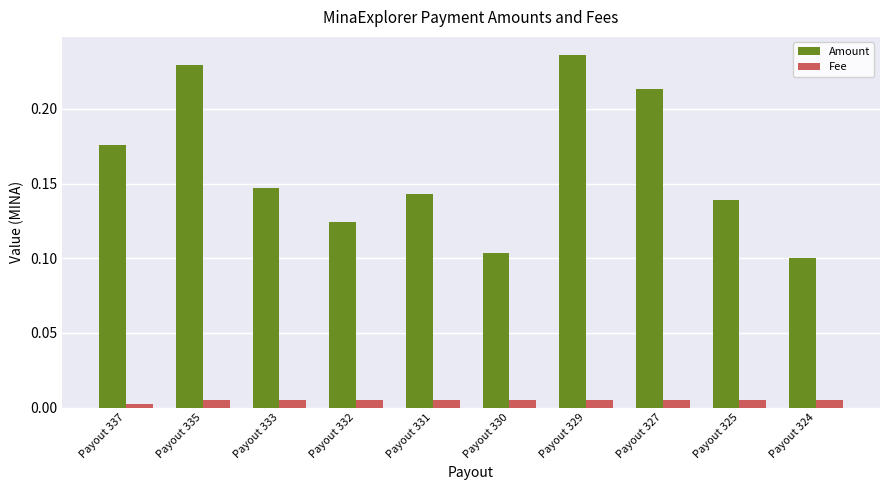

Which label corresponds to the largest value in the chart?

Payout 329